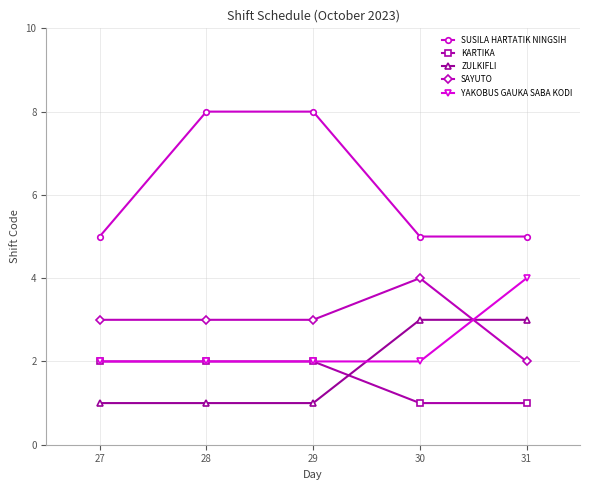

What is the value of the SUSILA HARTATIK NINGSIH point at the 3rd from the left?

8